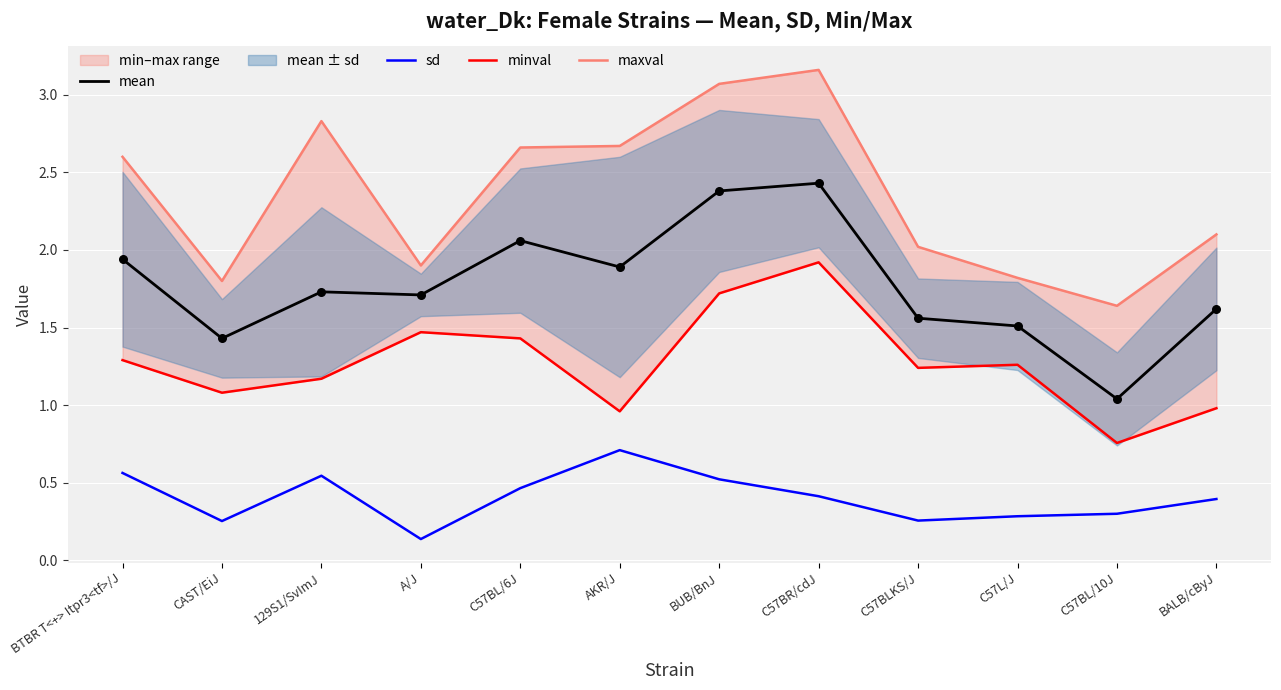

Which series has the widest spread of Y values?

maxval